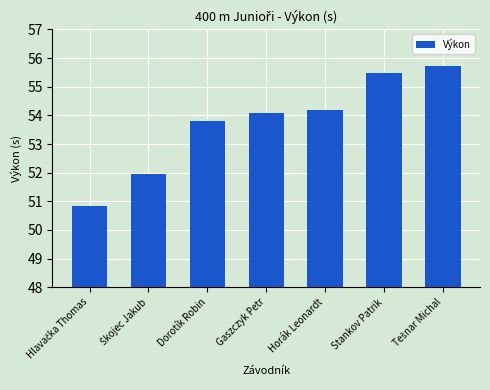

What is the label of the 6th bar from the left?

Stankov Patrik